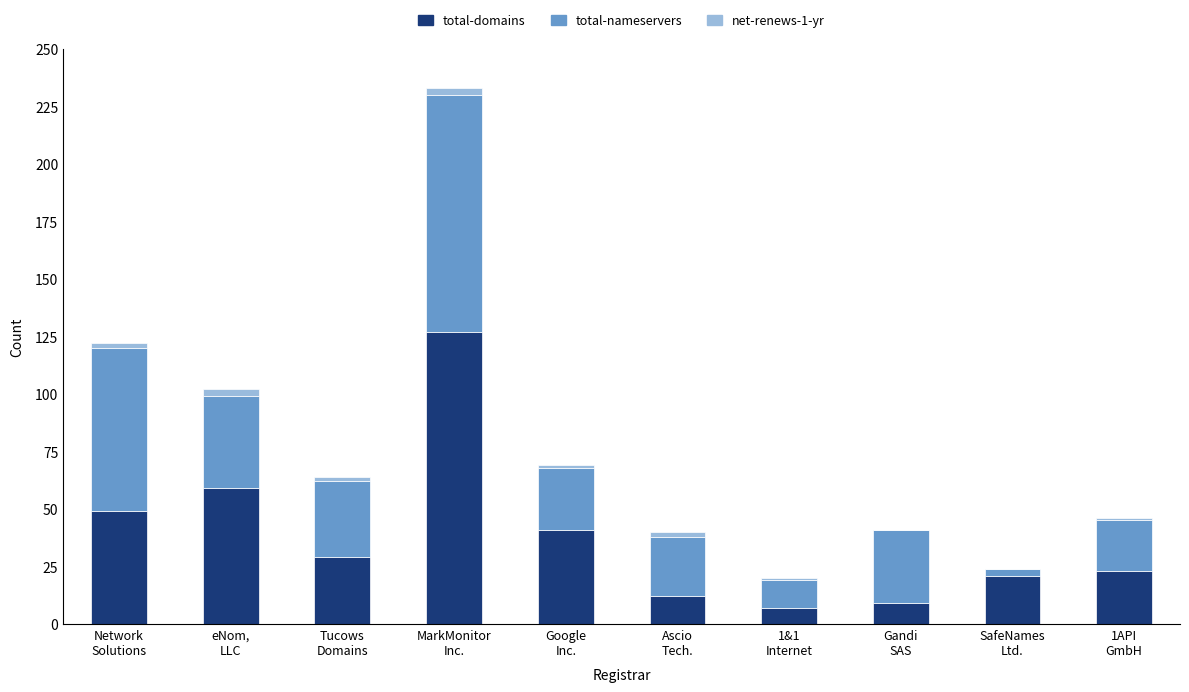

Count the number of categories in the chart.

10